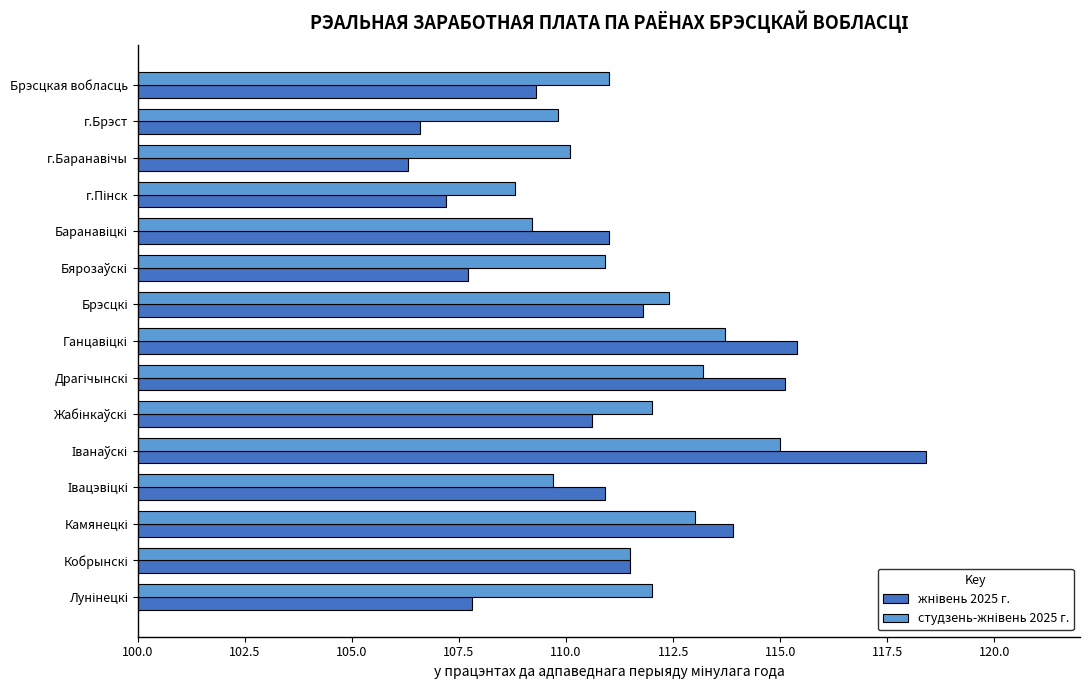

What is the minimum value shown in the chart?

106.3